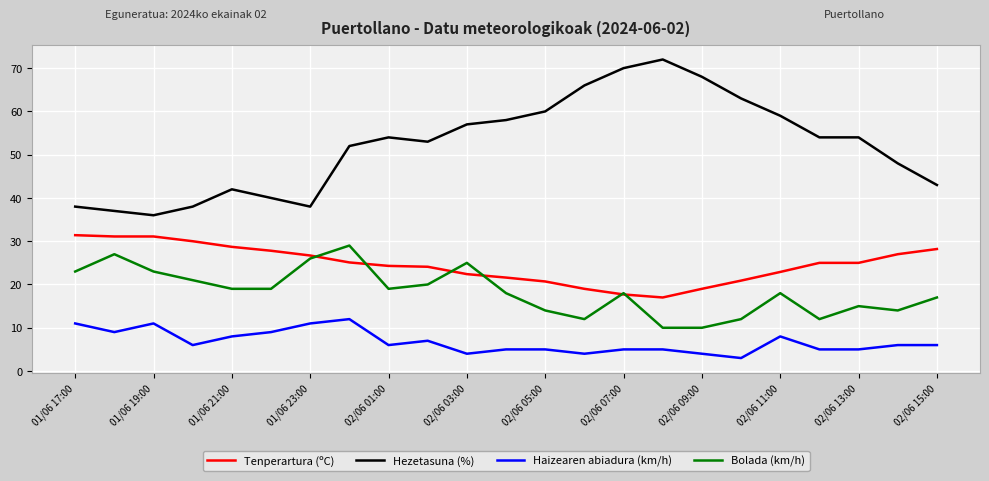

True or false: Hezetasuna (%) and Bolada (km/h) intersect in this chart.

False